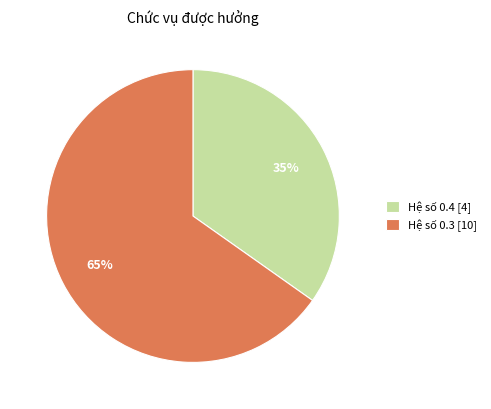

Rank the categories by value from lowest to highest.

Hệ số 0.4 [4], Hệ số 0.3 [10]